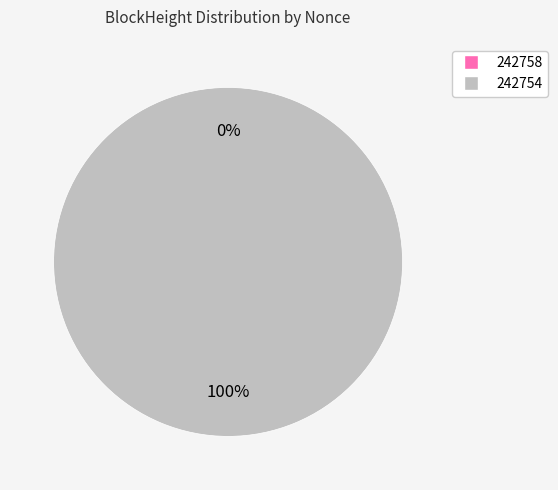

Combined, do 242754 and 242758 account for over 50%?

Yes